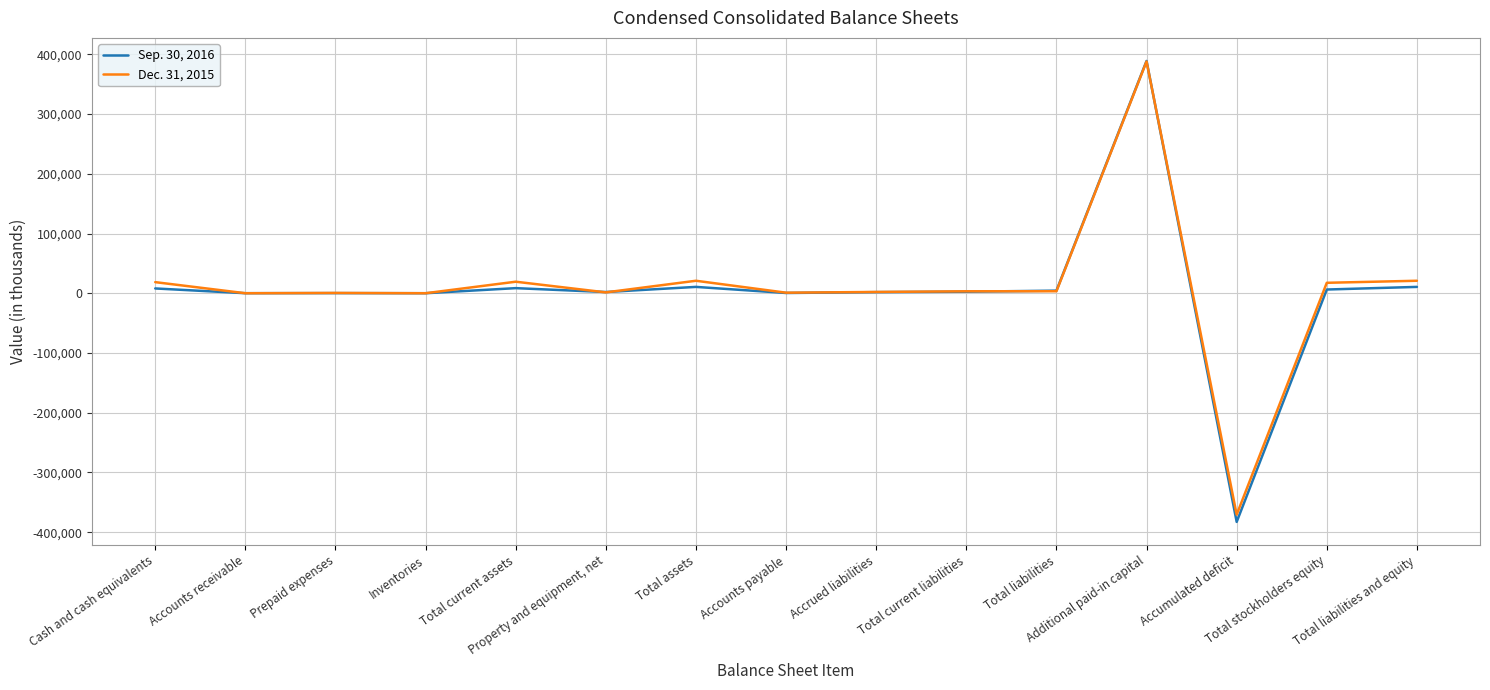

Rank the series by their average value, from lowest to highest.

Sep. 30, 2016, Dec. 31, 2015